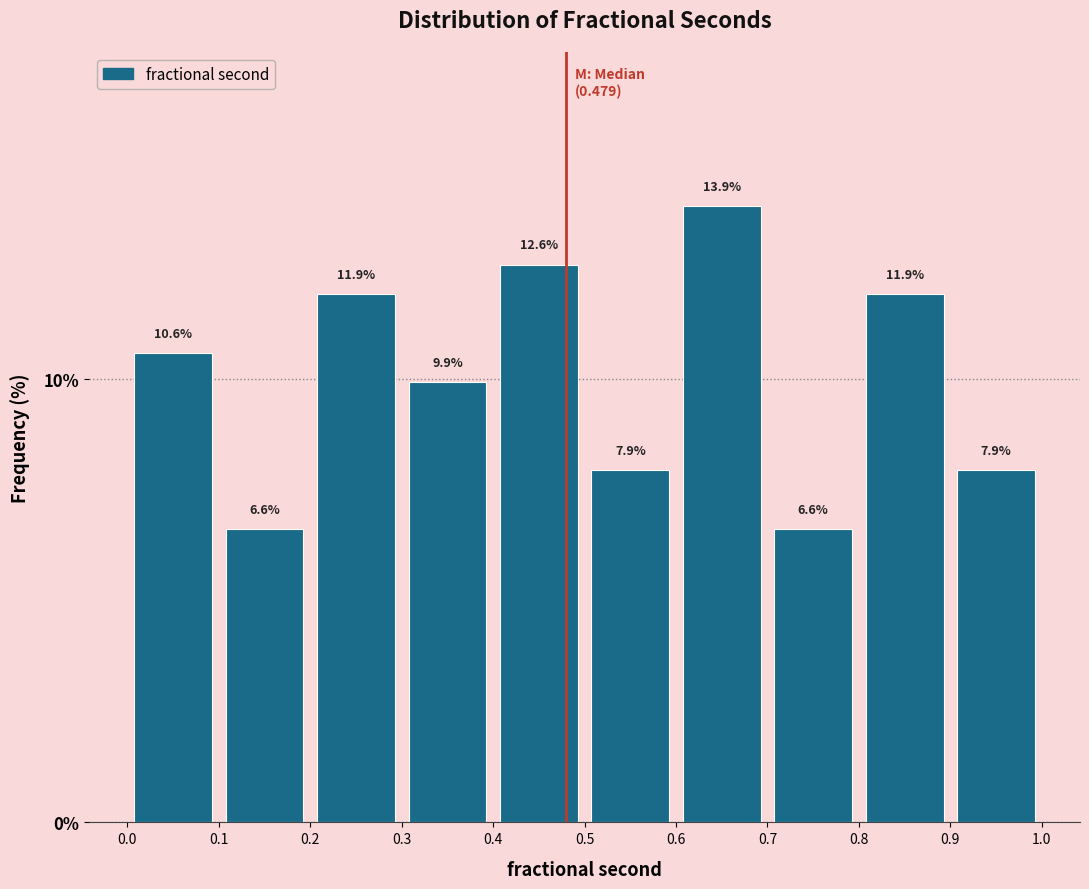

Reading left to right, transcribe this chart: for each bar, give the range it covers on the x-axis and its height.

0.0 to 0.1: 10.6
0.1 to 0.2: 6.6
0.2 to 0.3: 11.9
0.3 to 0.4: 9.9
0.4 to 0.5: 12.6
0.5 to 0.6: 7.9
0.6 to 0.7: 13.9
0.7 to 0.8: 6.6
0.8 to 0.9: 11.9
0.9 to 1.0: 7.9